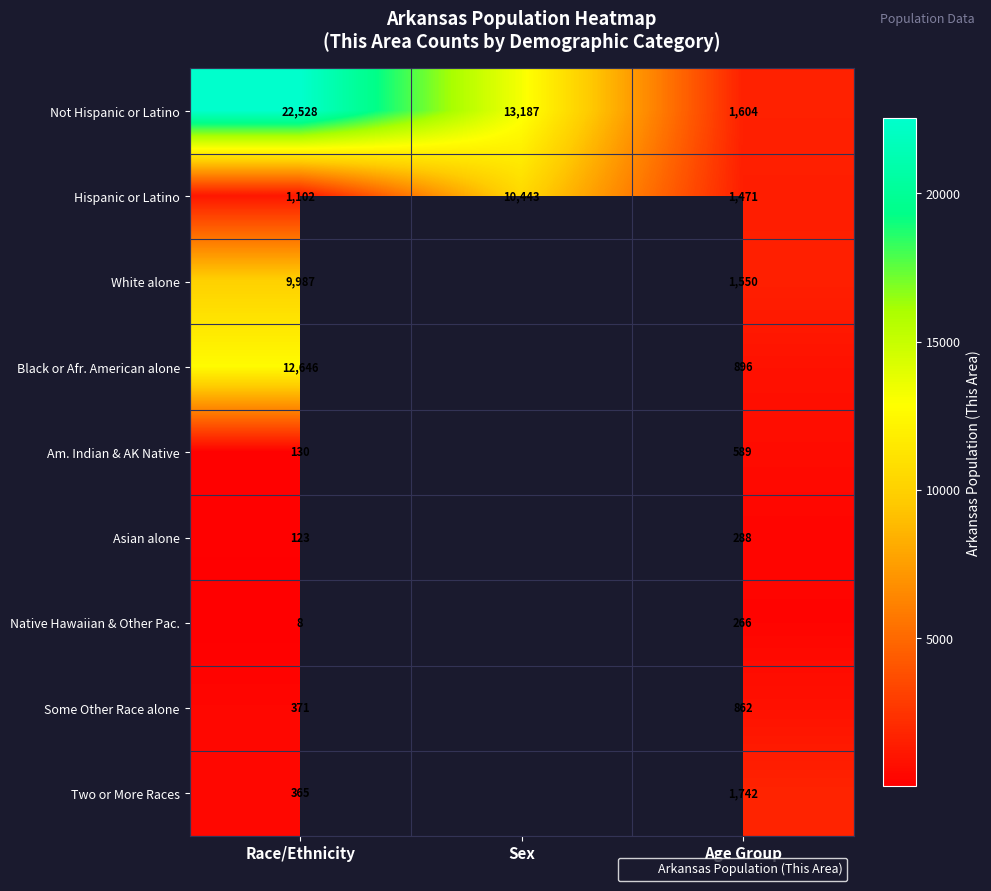

At which category is the sum across all series the highest?

Race/Ethnicity